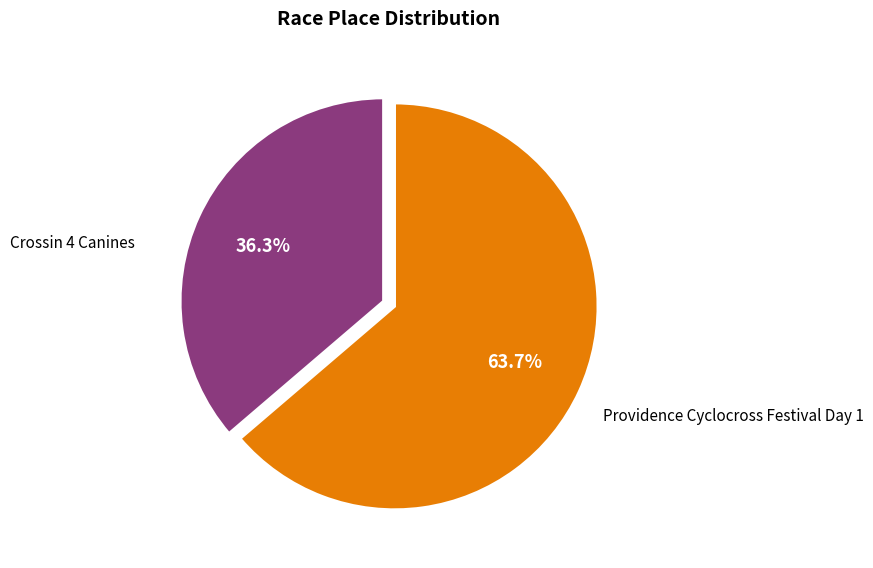

Is there any slice that represents more than half of the pie?

Yes